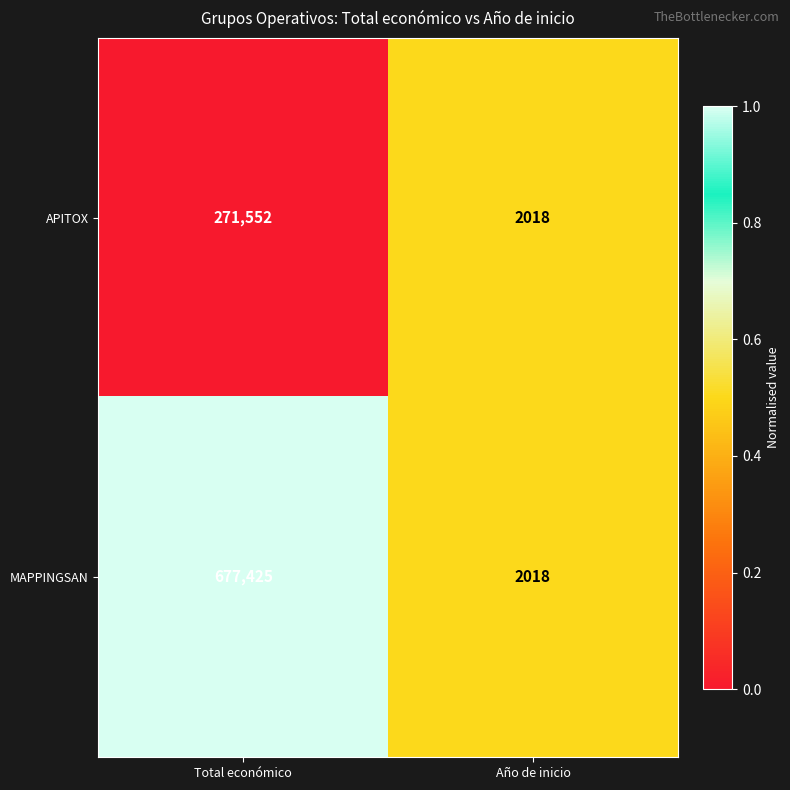

What is the sum of the APITOX values at Año de inicio and Total económico?

273570